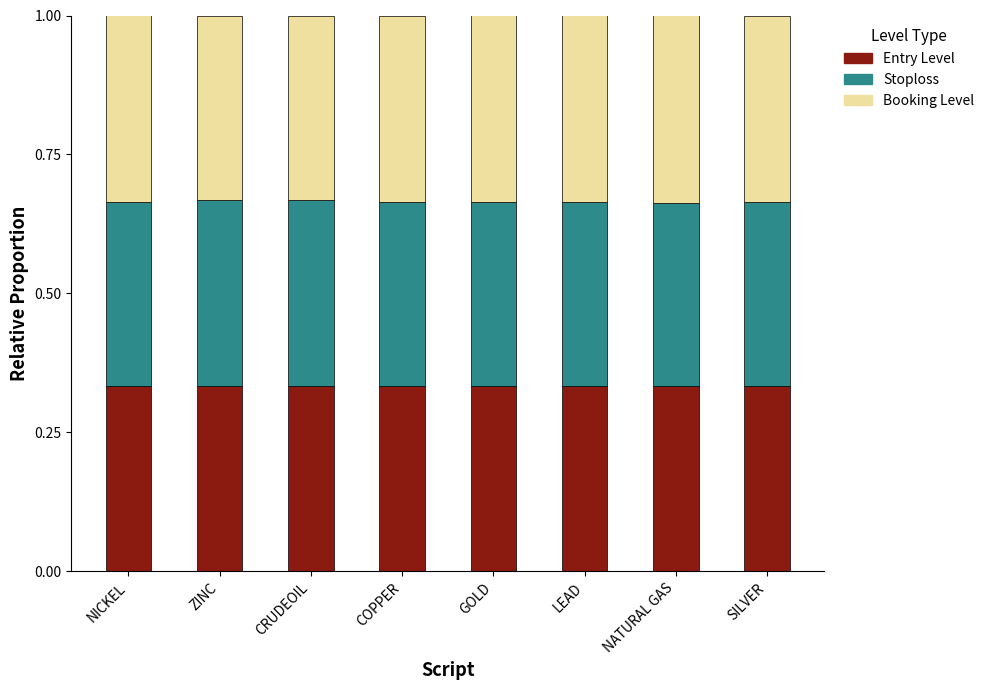

True or false: Entry Level has a value of 0.1 at NATURAL GAS.

False